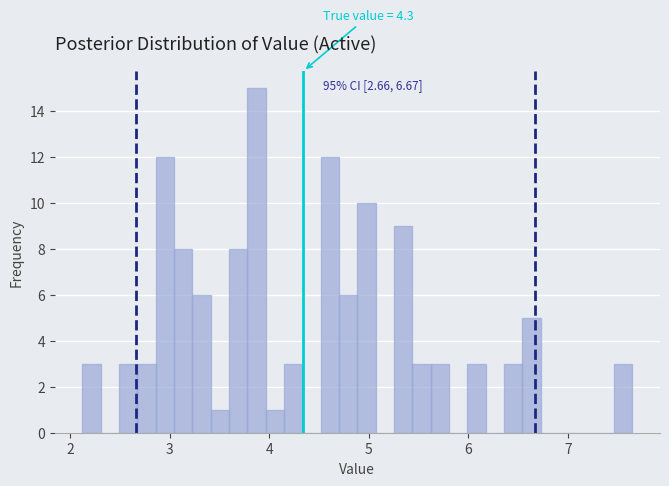

Read against the x-axis, roughly where is the centre of the tallest bar?

3.9